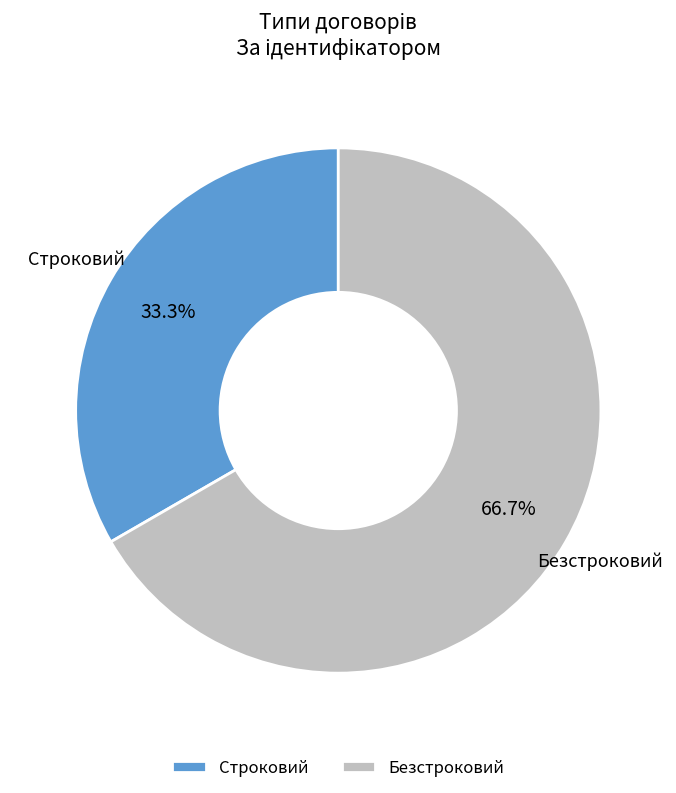

What is the smallest slice in the pie chart?

Строковий